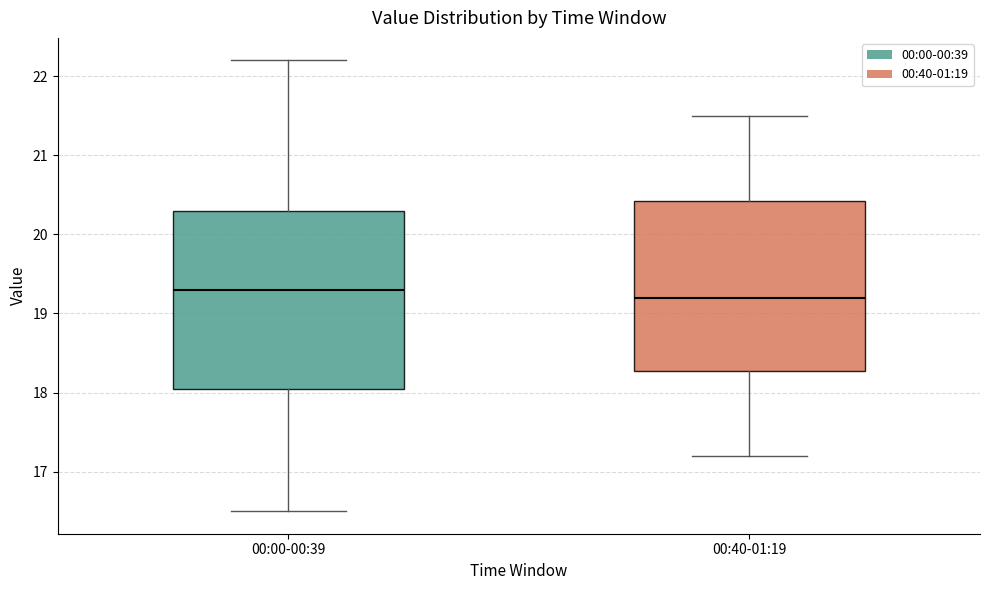

Reading left to right, read every box against the y-axis: the position of its median line, the range the box covers, and the ends of its whiskers. The values are not printed on the chart, so give them approximately, as read against the axis.

00:00-00:39: median 19.3, box 18.1 to 20.3, whiskers 16.5 to 22.2
00:40-01:19: median 19.2, box 18.3 to 20.4, whiskers 17.2 to 21.5